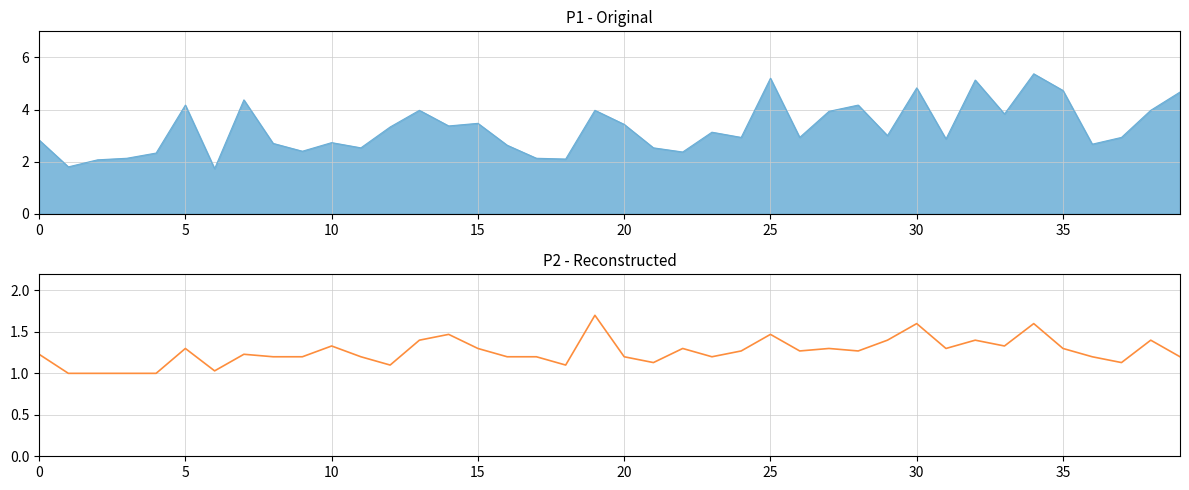

What is the value of the 4th point from the left?

1.0